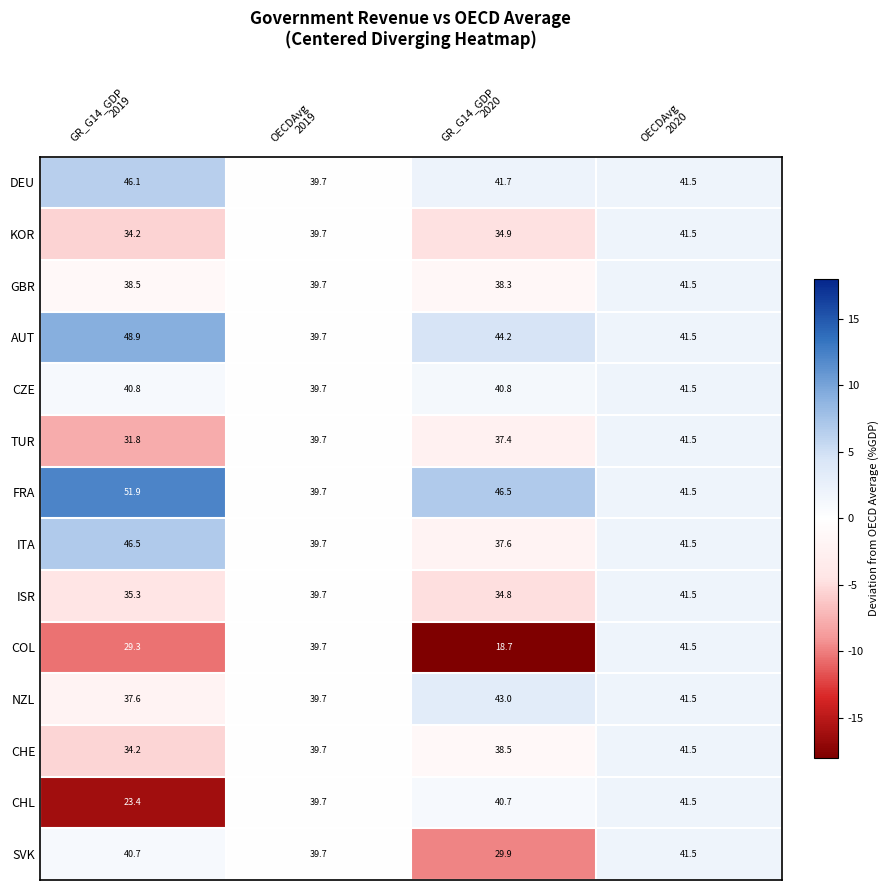

Which series has the largest total across all categories?

FRA